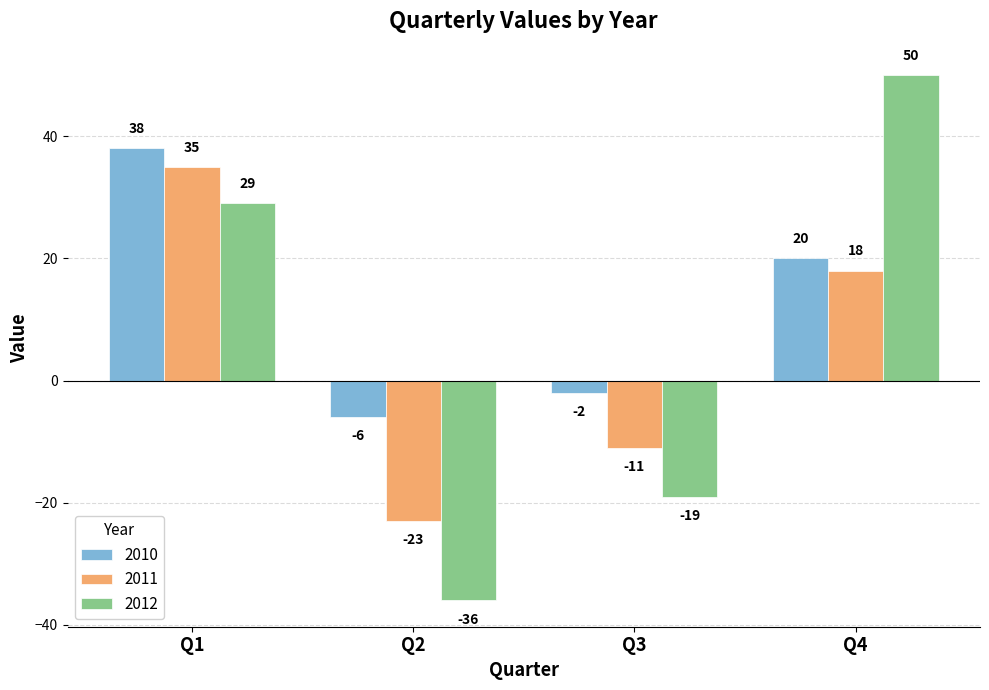

Rank the series by their maximum value, from highest to lowest.

2012, 2010, 2011